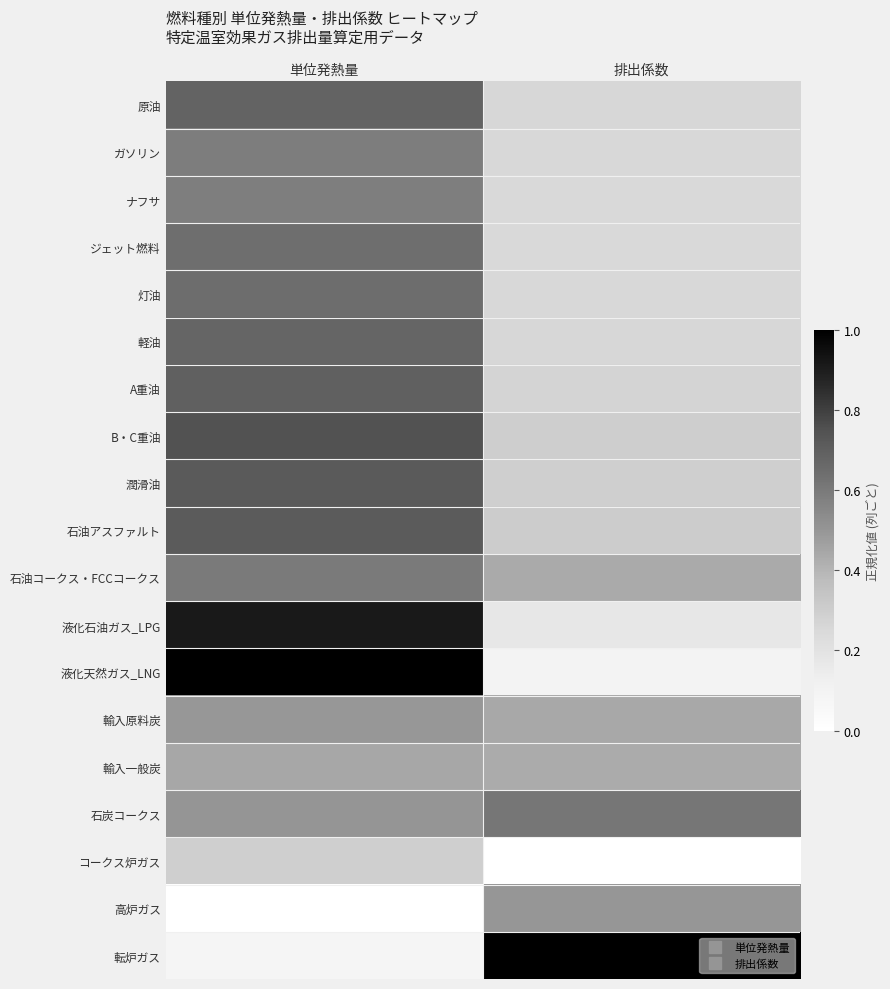

What is the greatest value displayed?

1.0